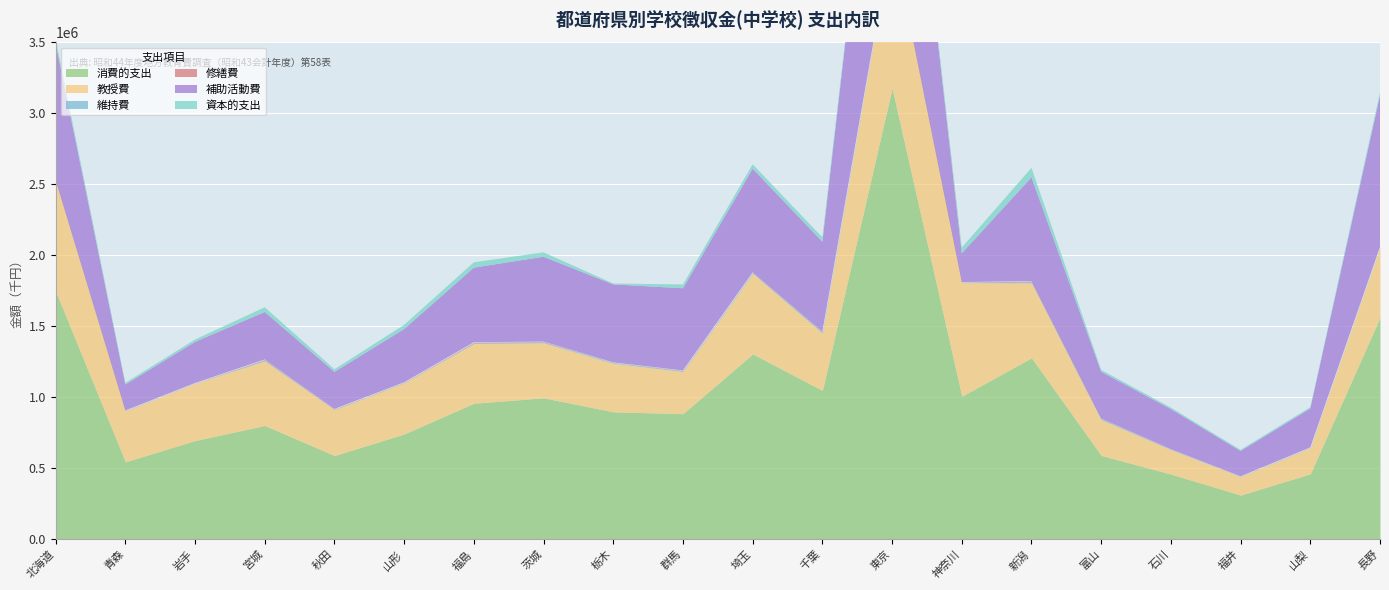

At how many categories does at least one series exceed 1603872?

2